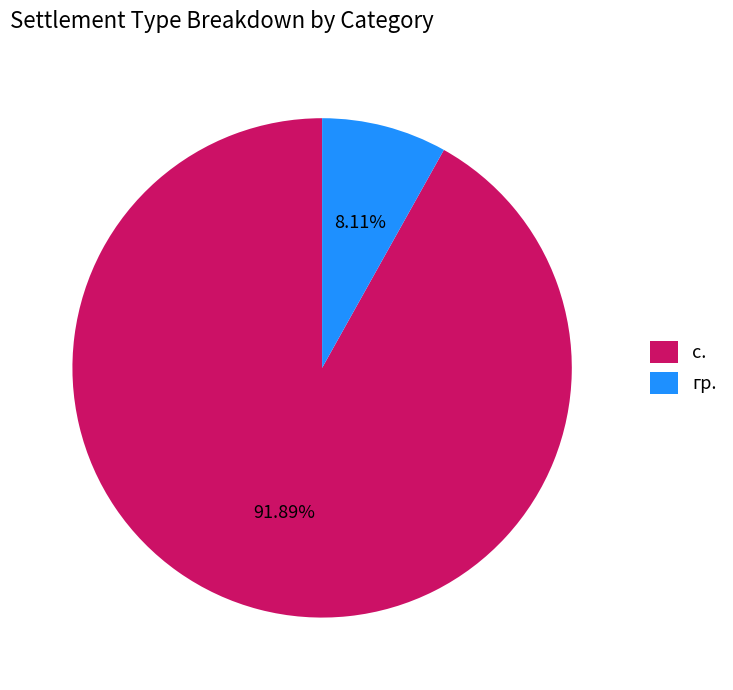

To the nearest percent, what is the average slice percentage?

50%